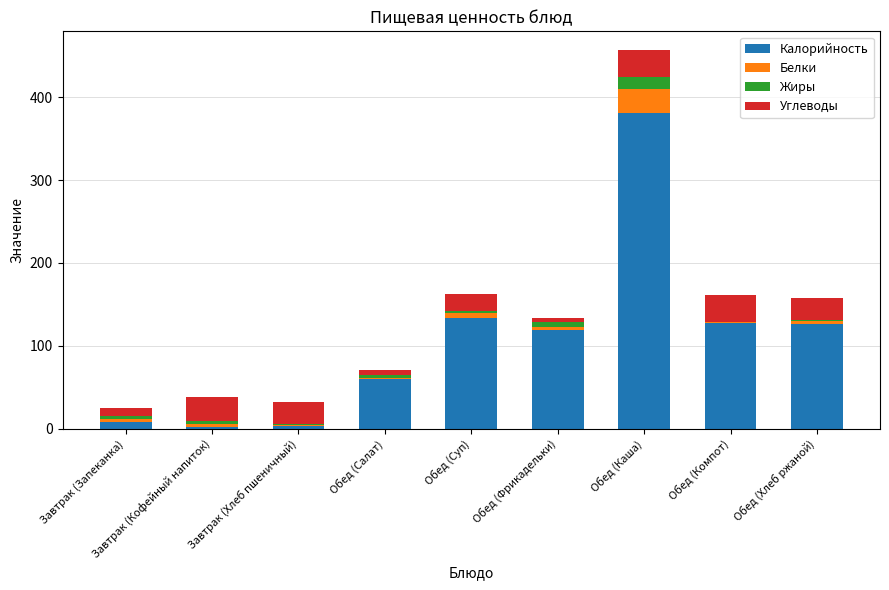

Are the bars horizontal?

No